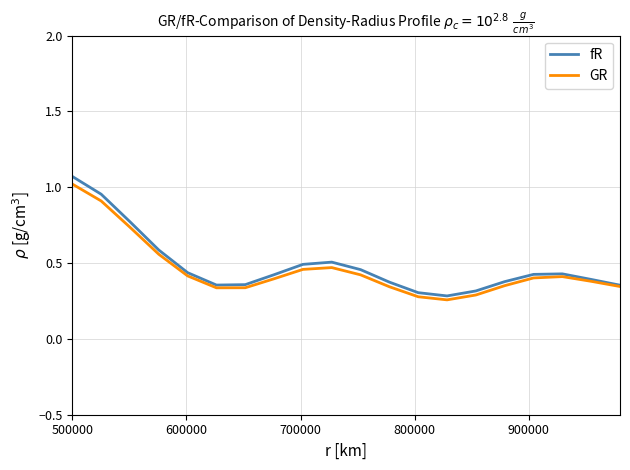

Which series has the widest spread of values?

fR